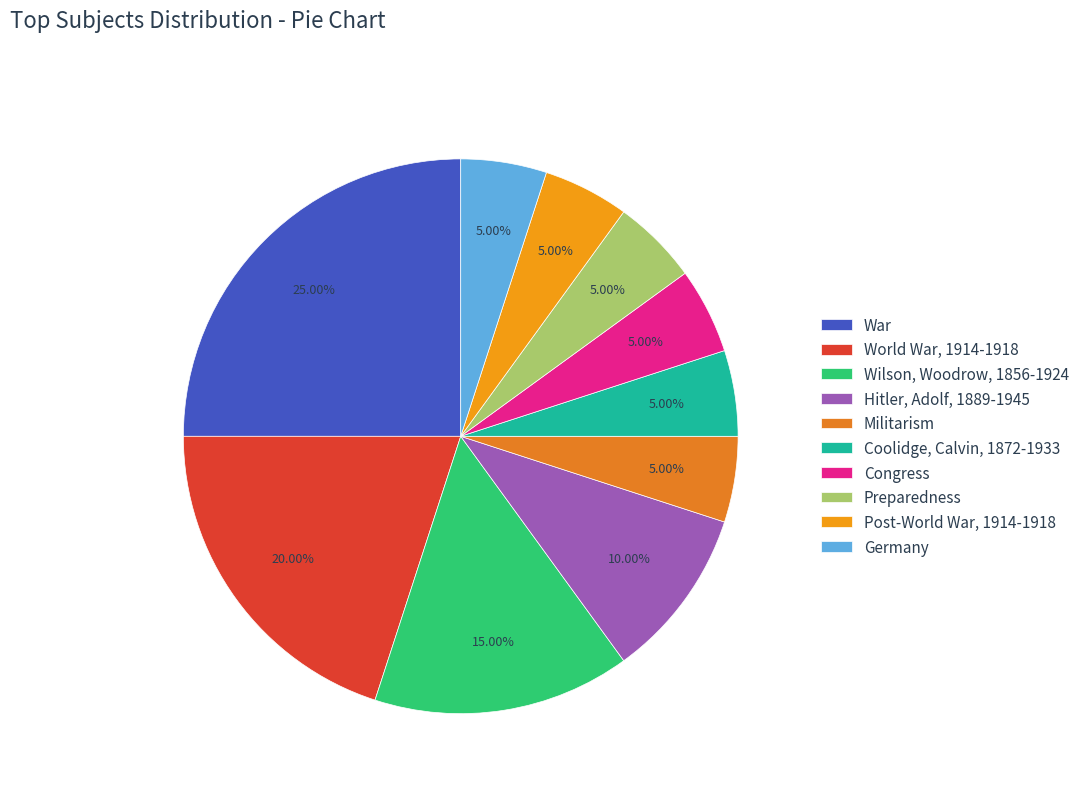

To the nearest percent, what is the average slice percentage?

10%